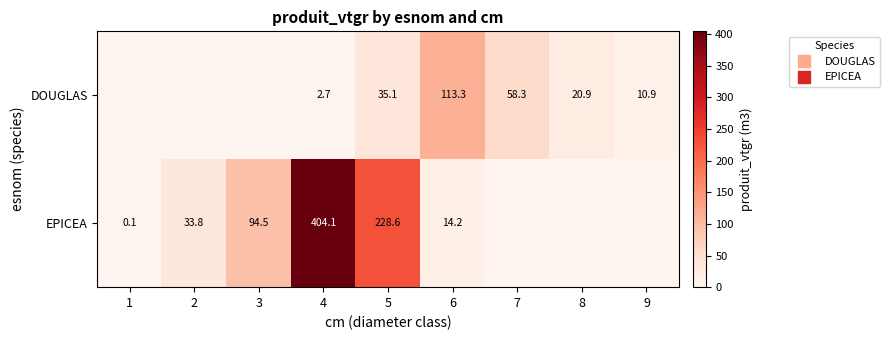

List the labels in order of EPICEA value, smallest first.

7, 8, 9, 1, 6, 2, 3, 5, 4